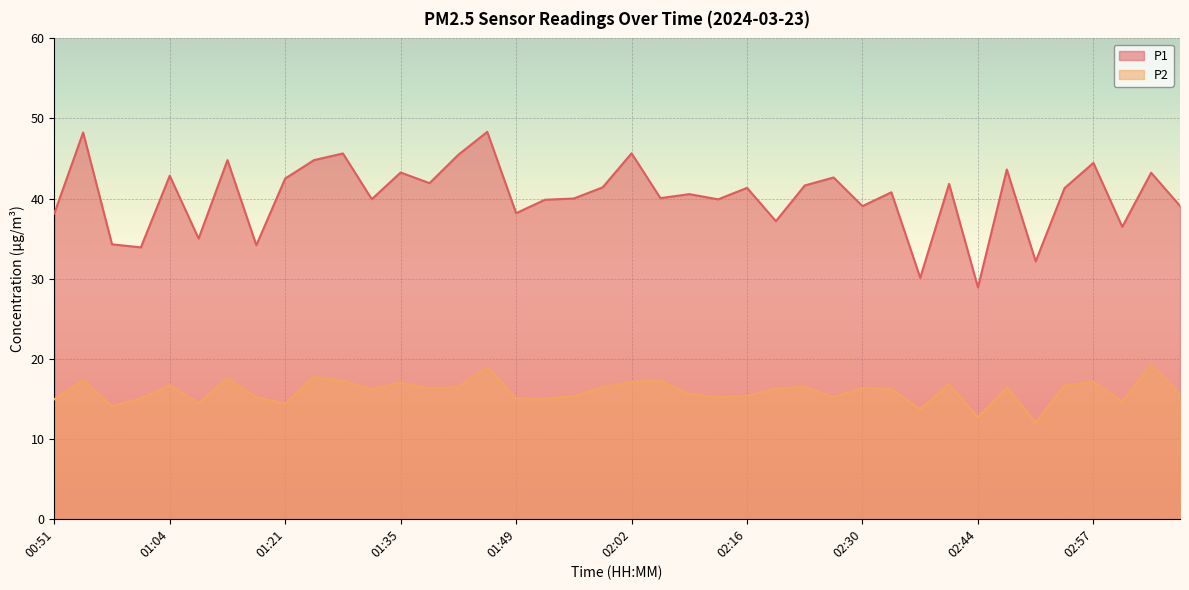

At which category does P2 reach its first local peak?

00:55